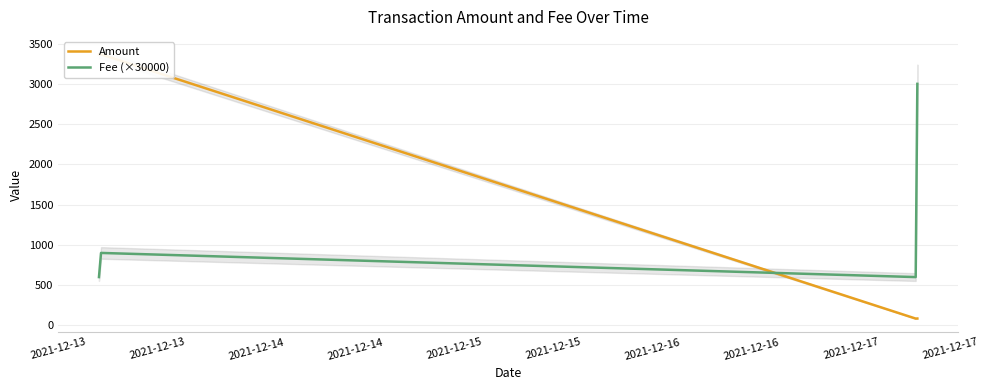

True or false: Fee (×30000) has more than 0 points higher than both neighbors.

True